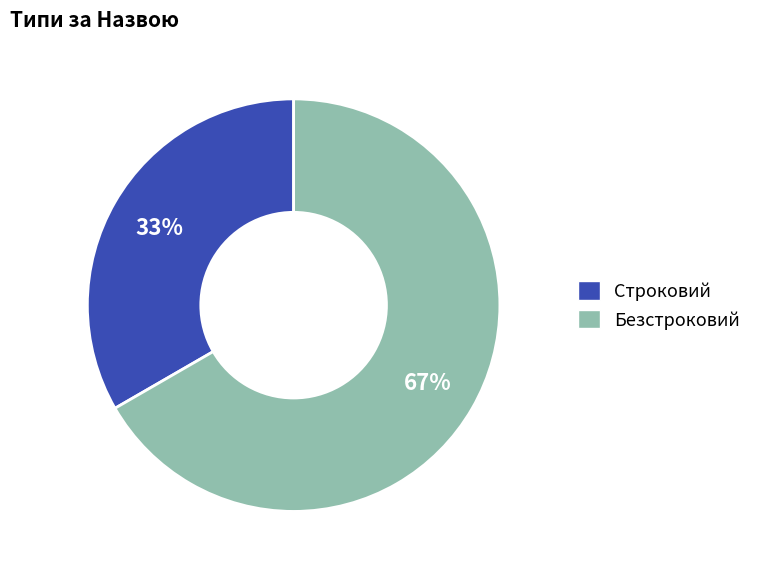

Does Безстроковий account for over 50% of the chart?

Yes